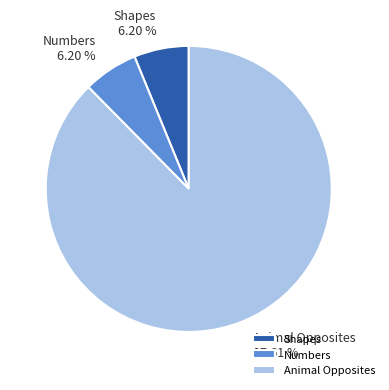

To the nearest percent, what is the average slice percentage?

33%